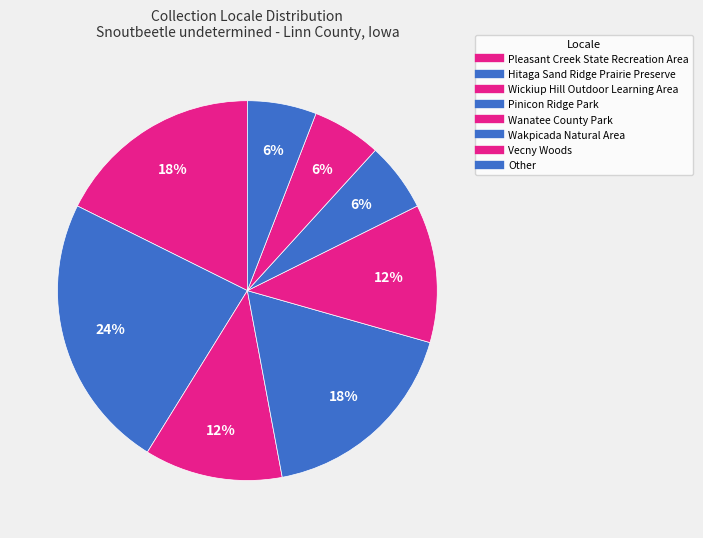

Which slice is the largest?

Hitaga Sand Ridge Prairie Preserve